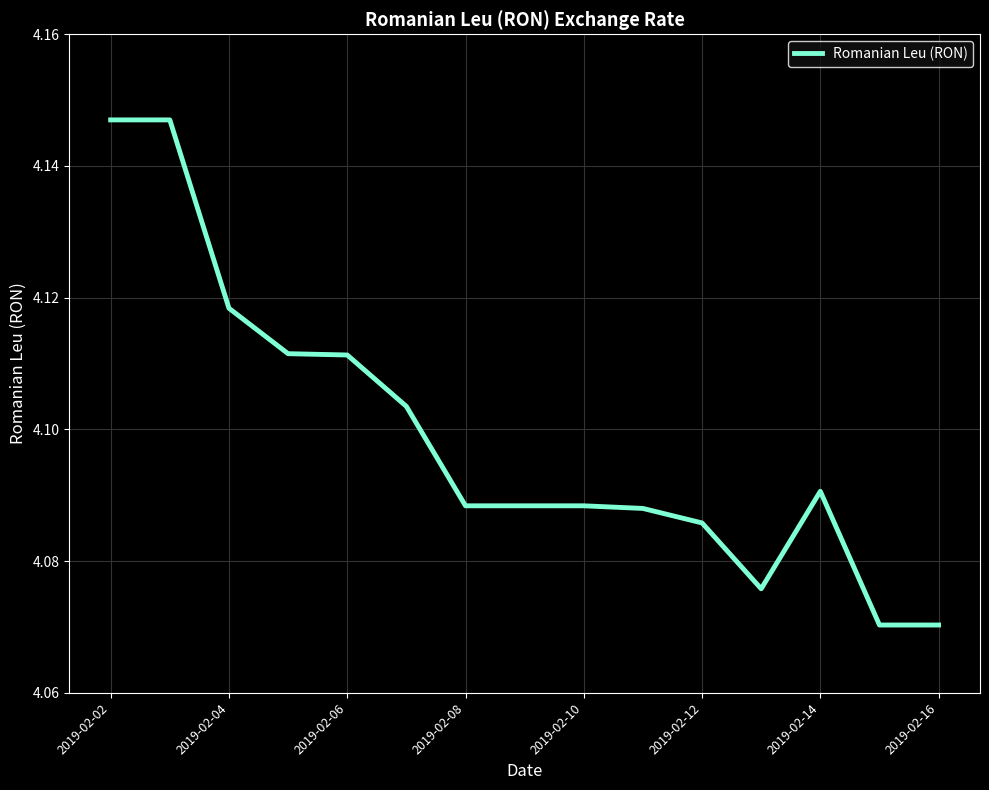

Is this an area chart (filled region under the line)?

No